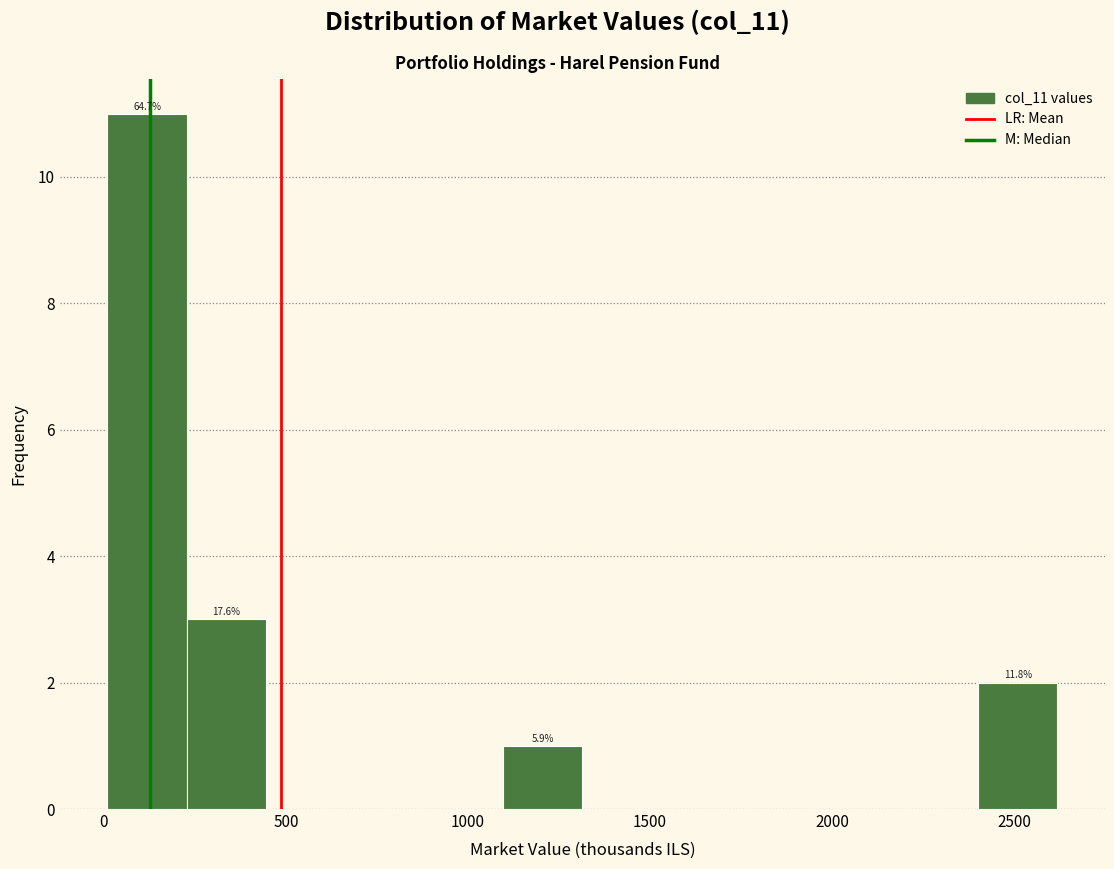

Which range on the x-axis has the tallest bar?

0 to 250